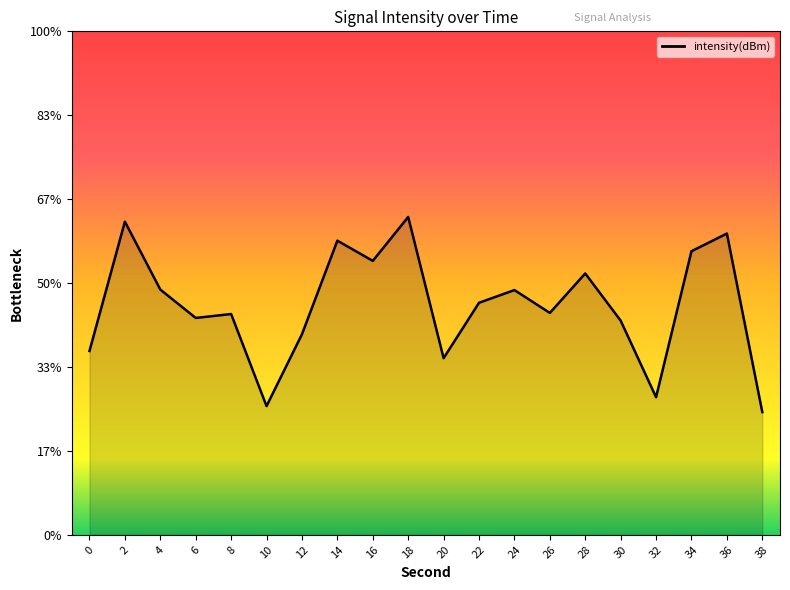

Does the chart have visible grid lines?

No